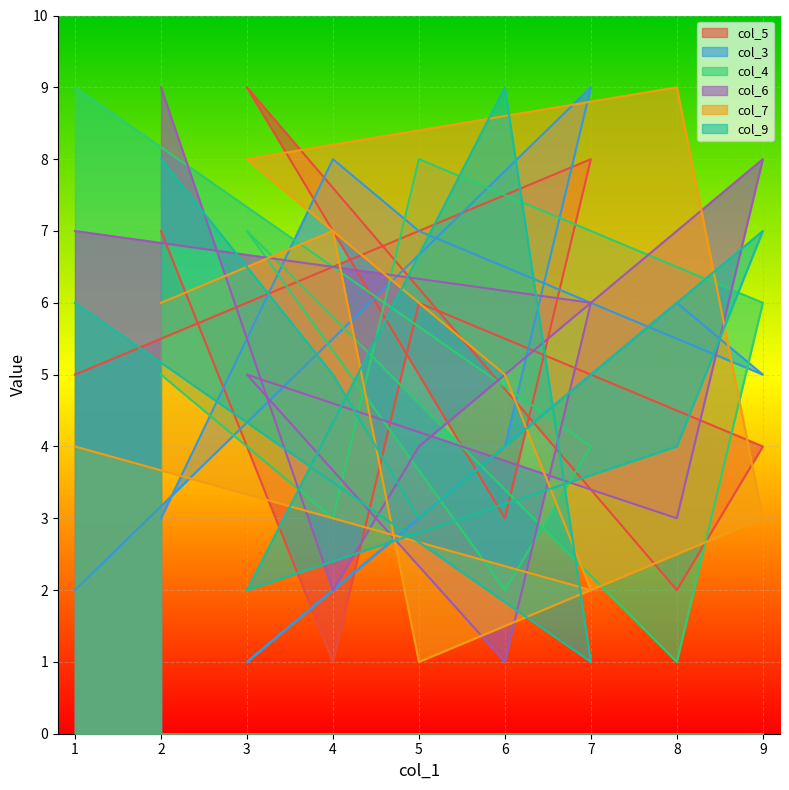

What are all the series names shown in the legend?

col_5, col_3, col_4, col_6, col_7, col_9